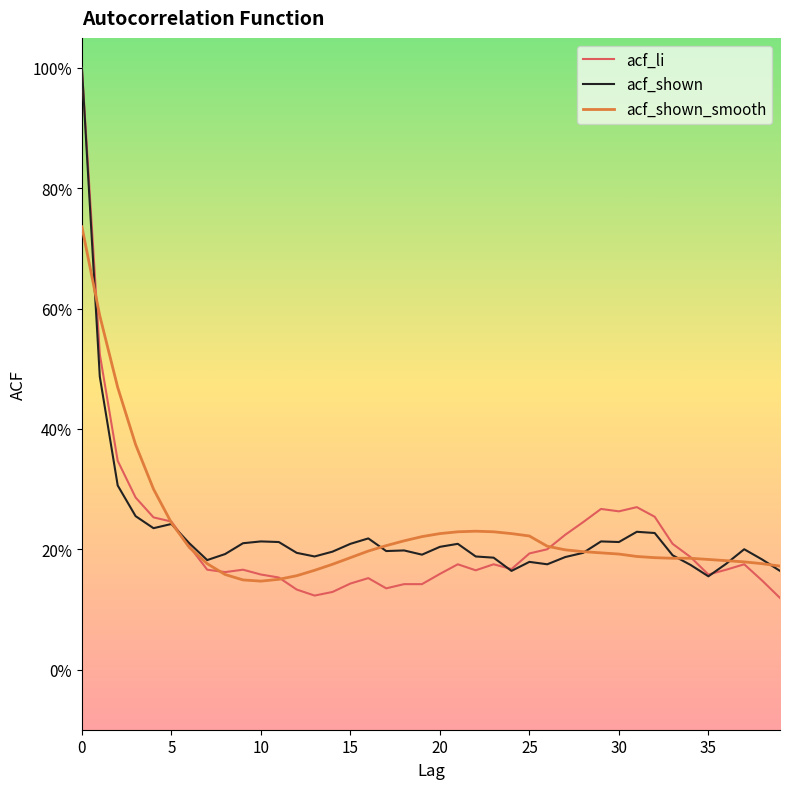

True or false: acf_shown has more than 1 points higher than both neighbors.

True